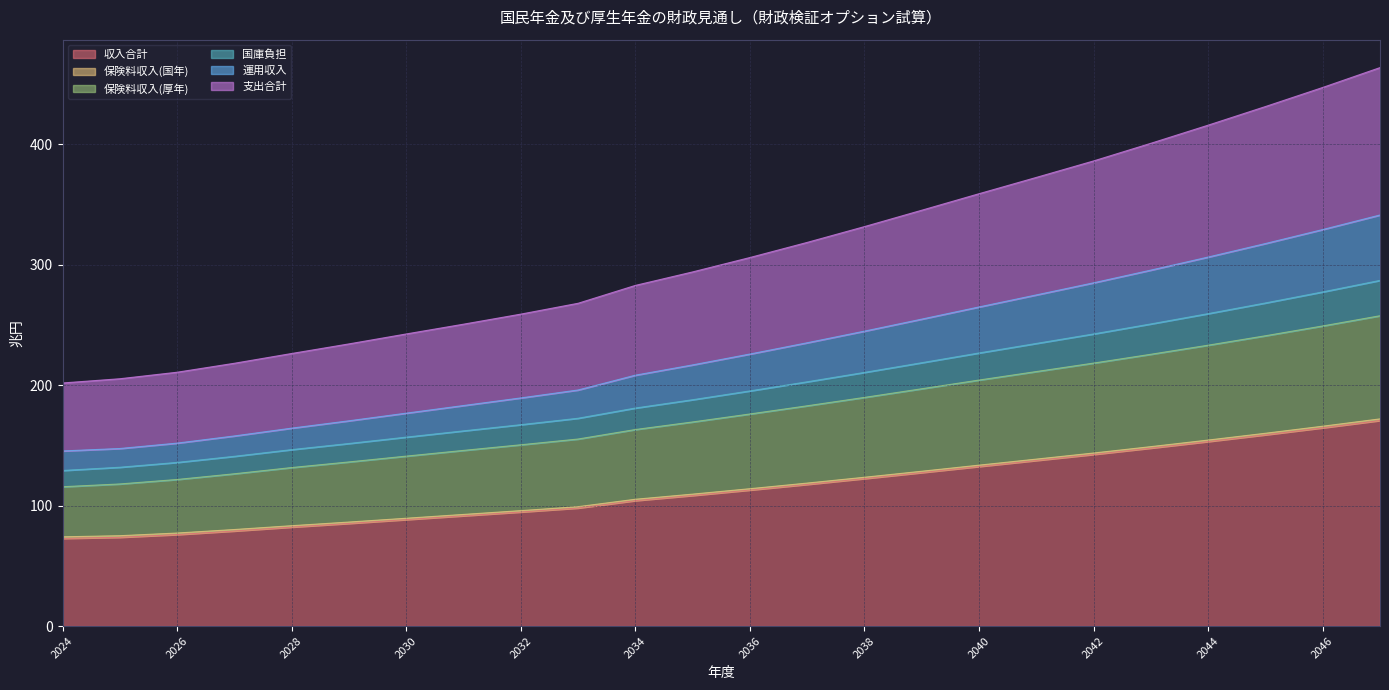

What is the lowest value of the 収入合計 series?

72.8